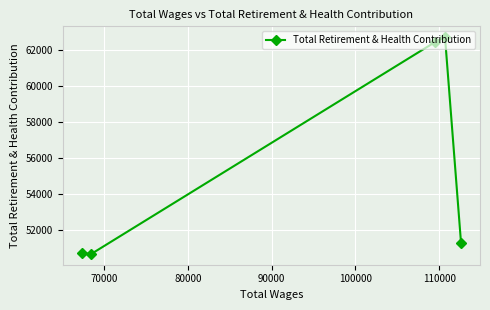

What is the minimum value shown in the chart?

50666